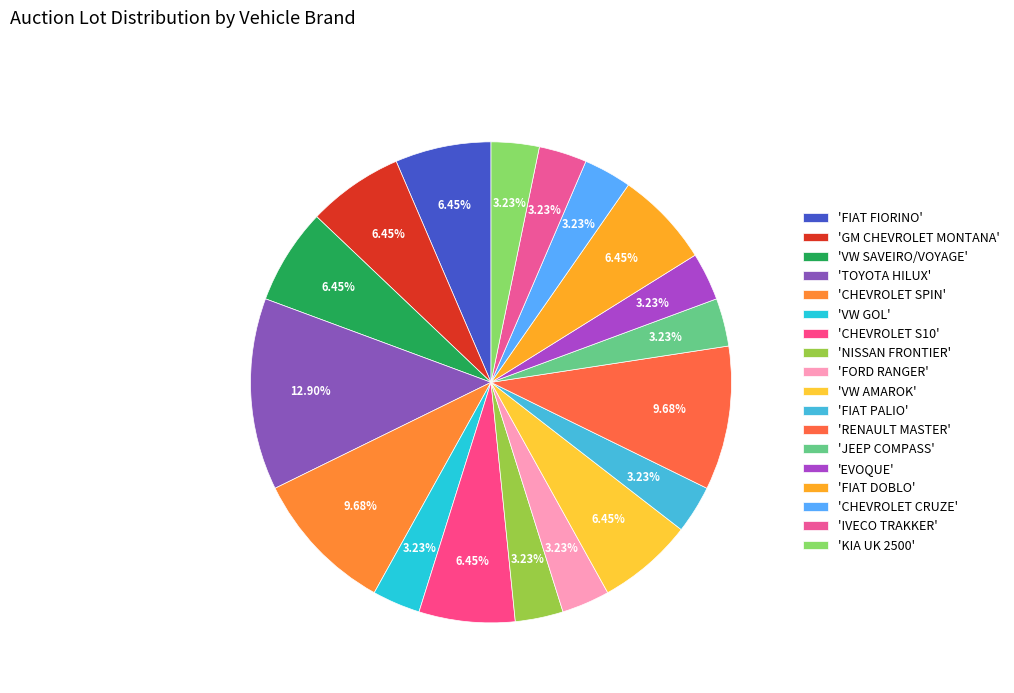

Count the number of slices in the pie.

18